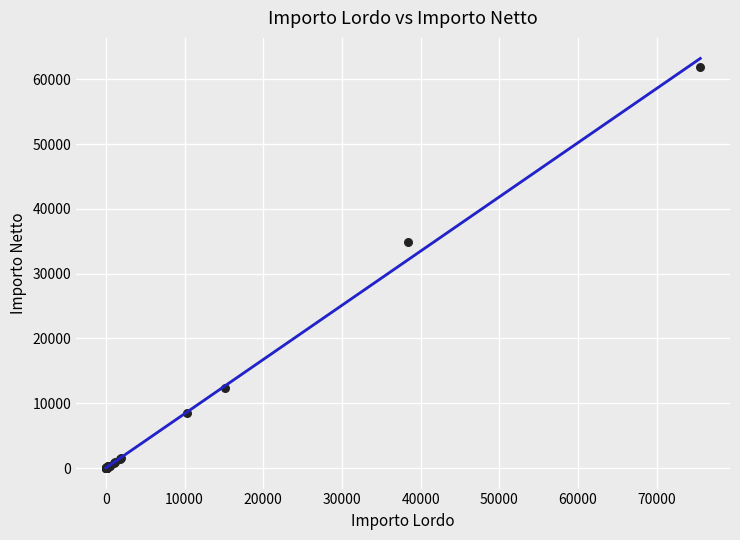

What Y value in the scatter plot is closest to 30956?

34860.3